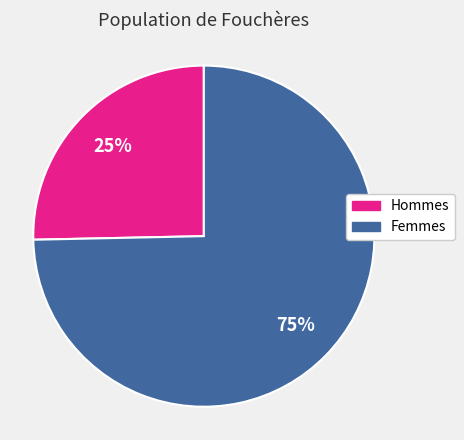

Is there a majority slice in this chart?

Yes